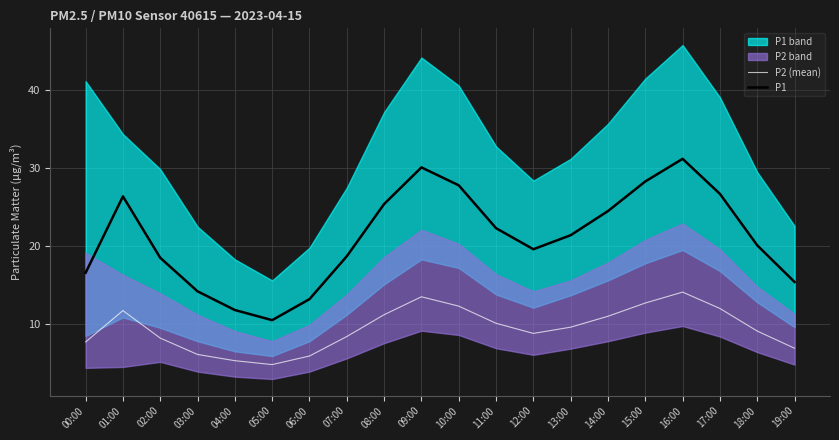

True or false: P1 and P2 (mean) cross at least once.

False